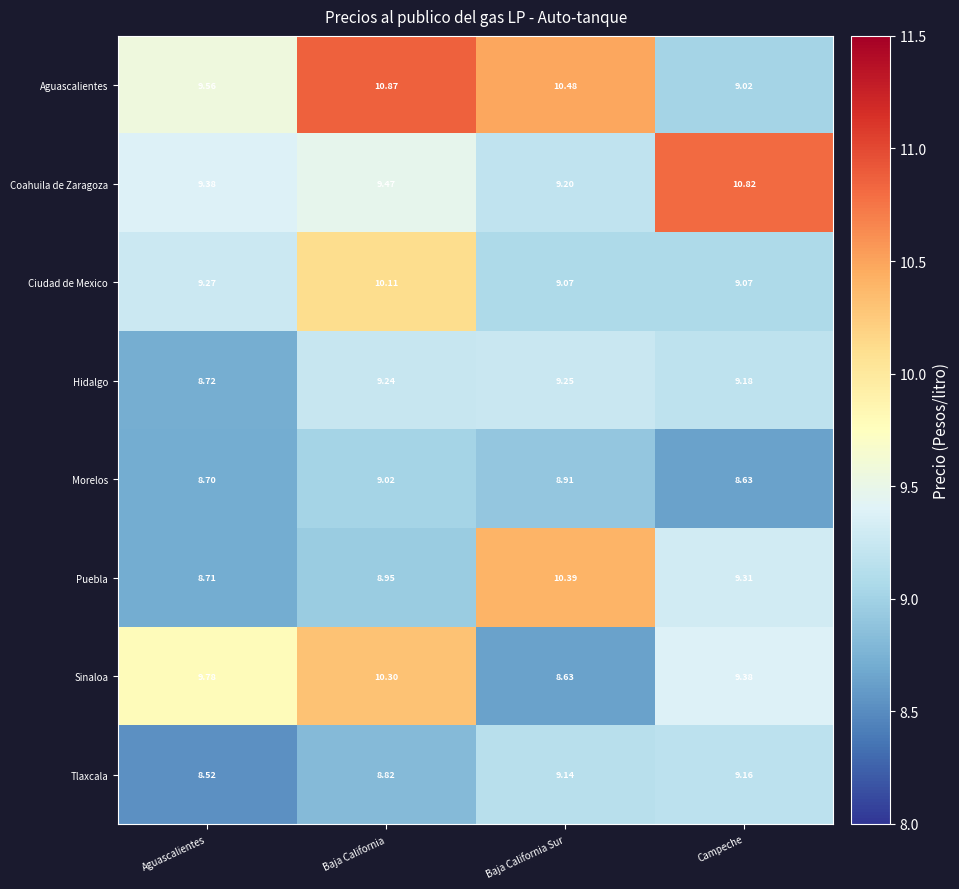

Rank the series by their maximum value, from lowest to highest.

Morelos, Tlaxcala, Hidalgo, Ciudad de Mexico, Sinaloa, Puebla, Coahuila de Zaragoza, Aguascalientes